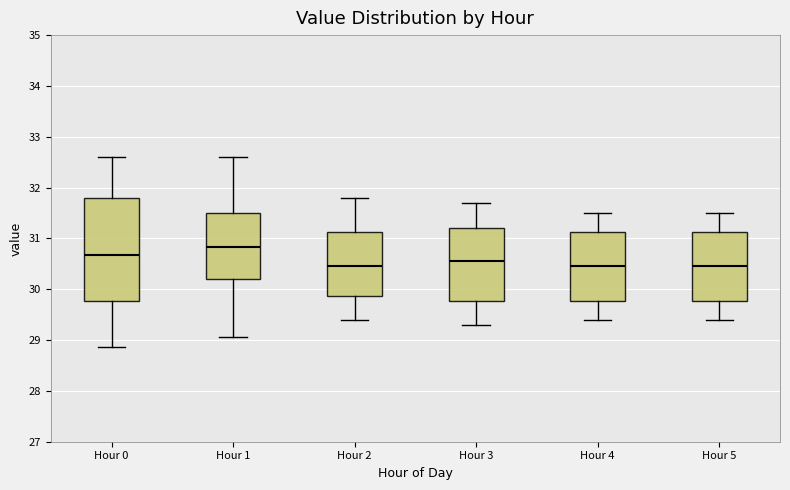

Where does the upper whisker of the box for Hour 4 end on the y-axis? The values are not printed on the chart, so give them approximately, as read against the axis.

31.5